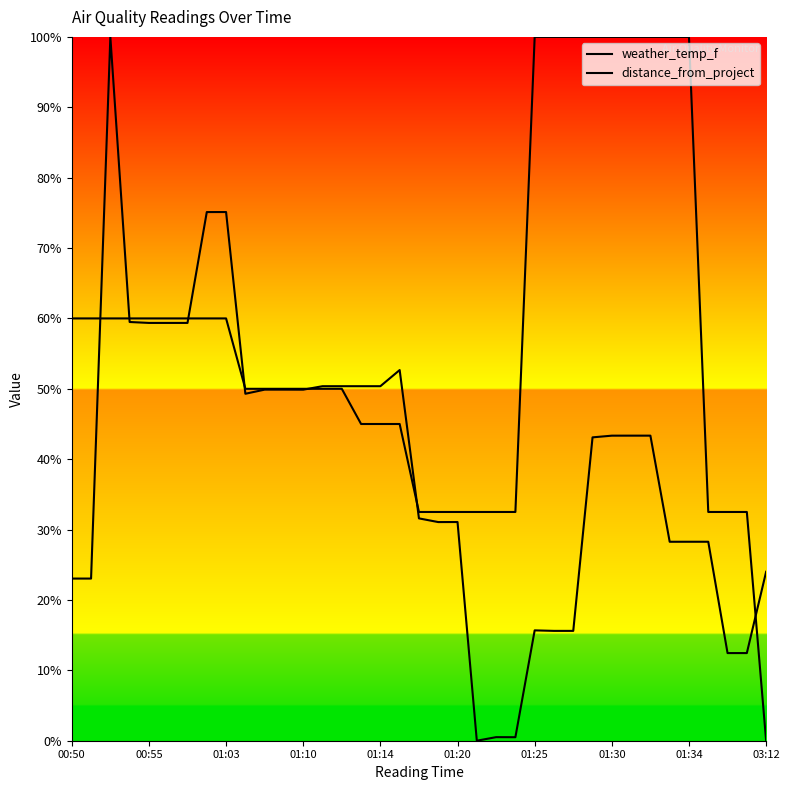

List the series in order of their overall mean, lowest first.

distance_from_project, weather_temp_f